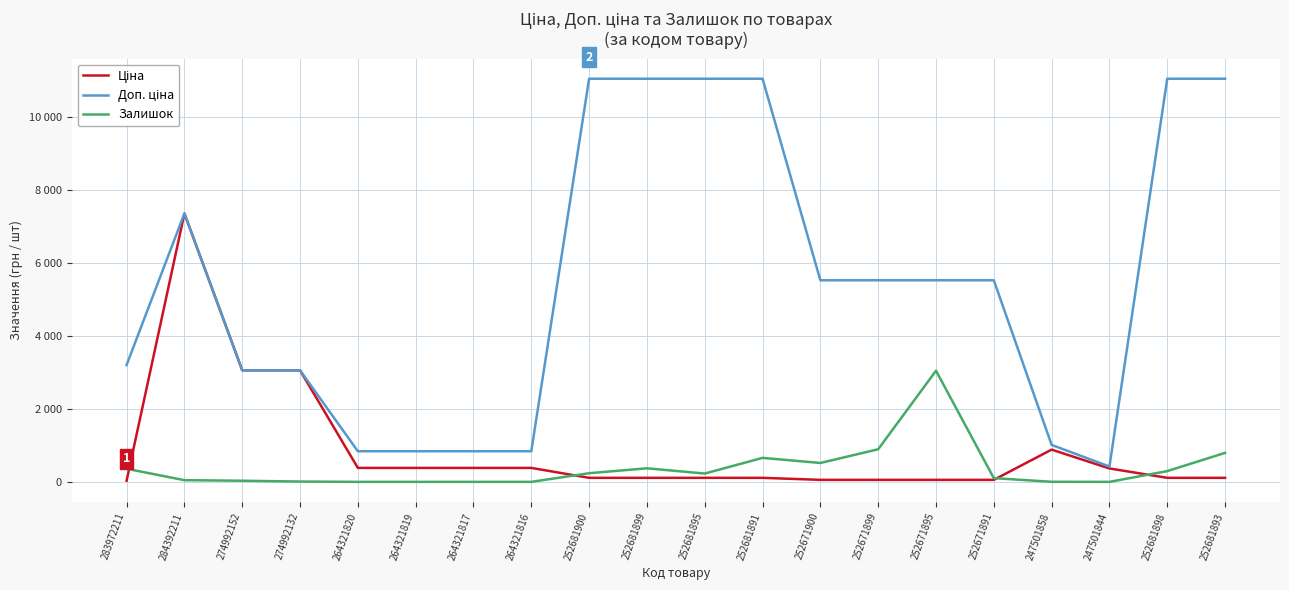

Does the chart display data point markers on the line(s)?

No